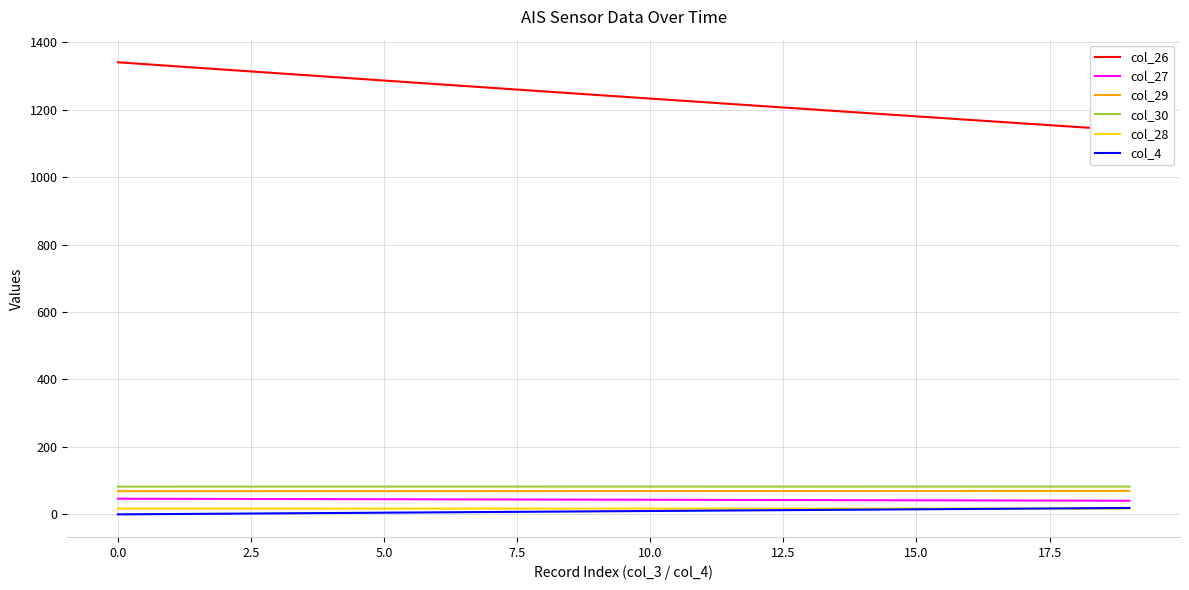

True or false: col_30 and col_27 cross at least once.

False